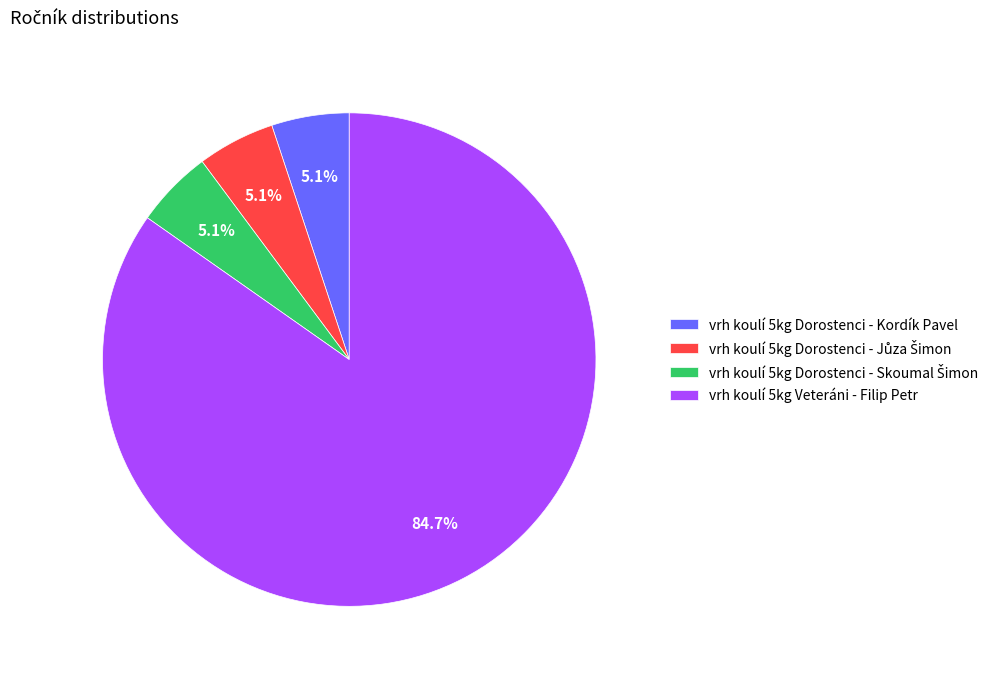

To the nearest percent, what is the difference between the largest and smallest slice percentages?

80%